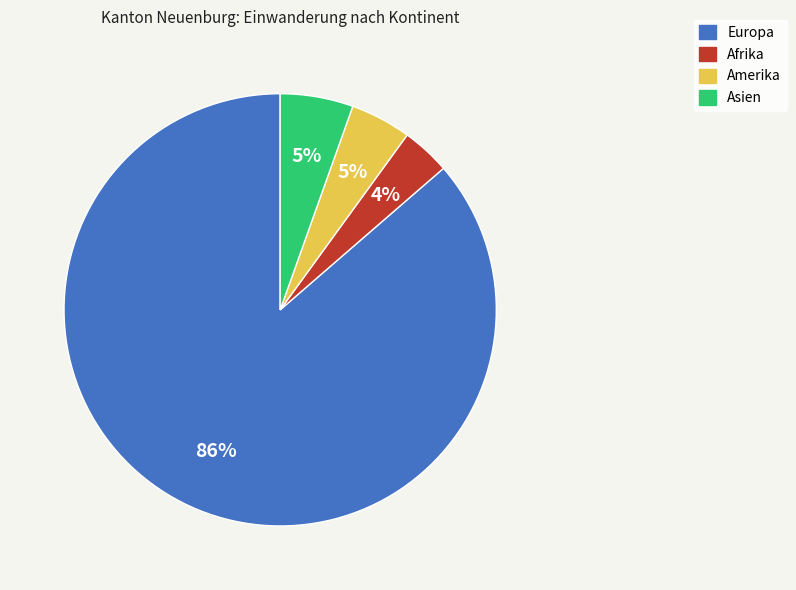

The Asien slice represents 5% of the pie. True or false?

True